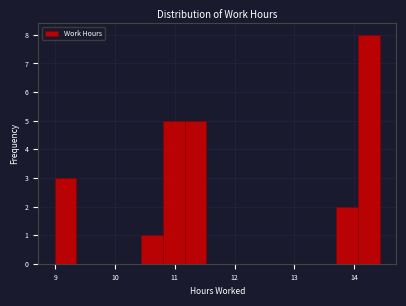

Around what value on the x-axis is the tallest bar? Give the approximate position of its centre, as read against the axis.

14.2